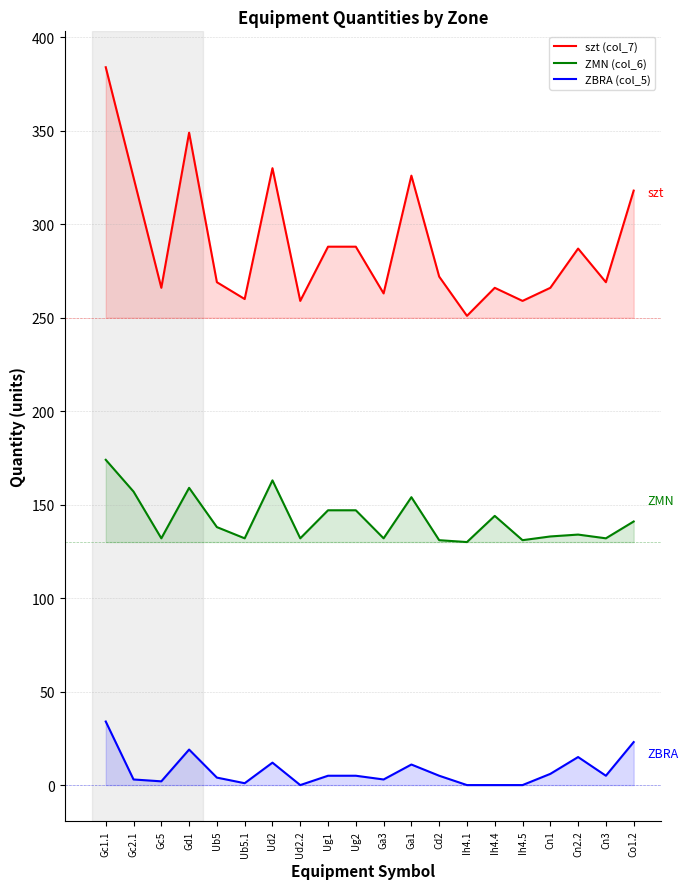

In ZMN (col_6), how many points are lower than both neighbors (excluding endpoints)?

7